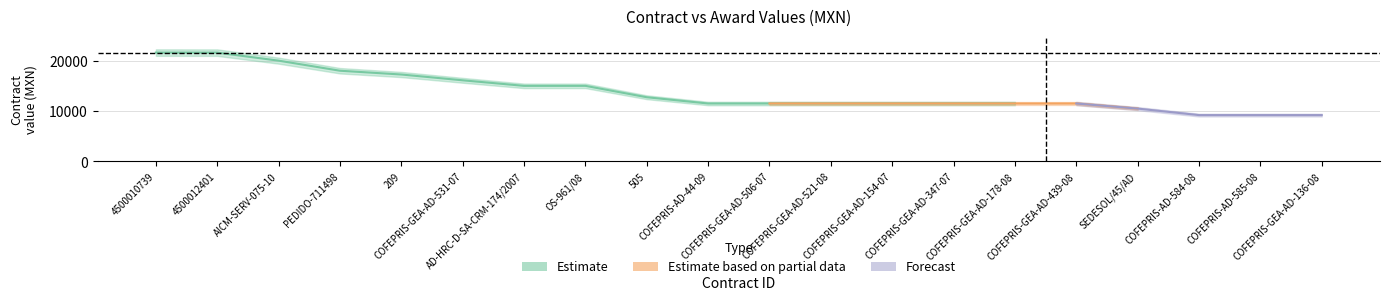

List the labels in order of contracts.value.amount value, smallest first.

COFEPRIS-AD-584-08, COFEPRIS-AD-585-08, COFEPRIS-GEA-AD-136-08, SEDESOL/45/AD, COFEPRIS-AD-44-09, COFEPRIS-GEA-AD-506-07, COFEPRIS-GEA-AD-521-08, COFEPRIS-GEA-AD-154-07, COFEPRIS-GEA-AD-347-07, COFEPRIS-GEA-AD-178-08, COFEPRIS-GEA-AD-439-08, 505, AD-HRC-D-SA-CRM-174/2007, OS-961/08, COFEPRIS-GEA-AD-531-07, 209, PEDIDO-711498, AICM-SERV-075-10, 4500012401, 4500010739